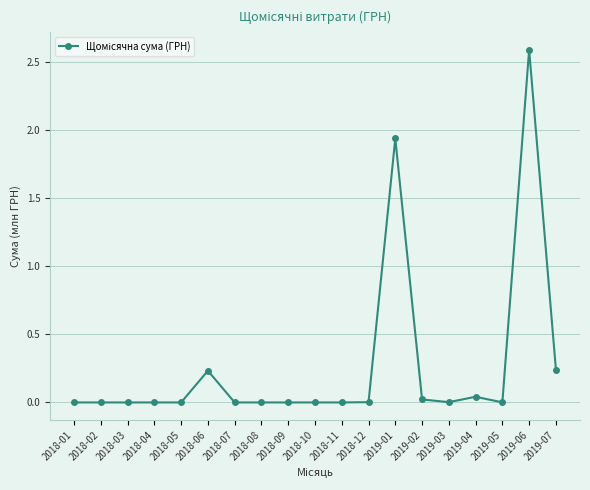

What is the change in value from 2018-09 to 2019-01?

+1.9